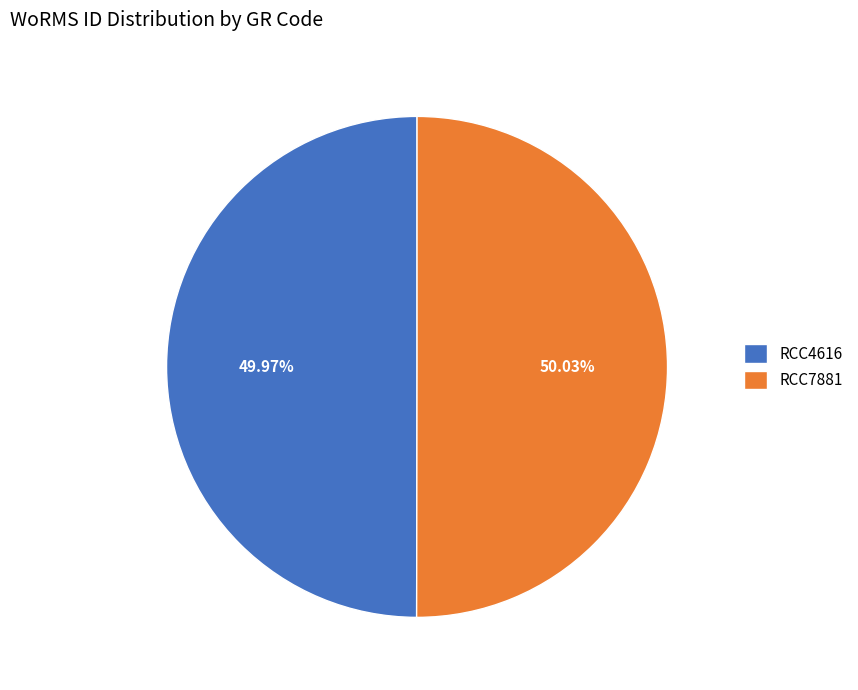

What percentage is the RCC7881 slice, to the nearest percent?

50%